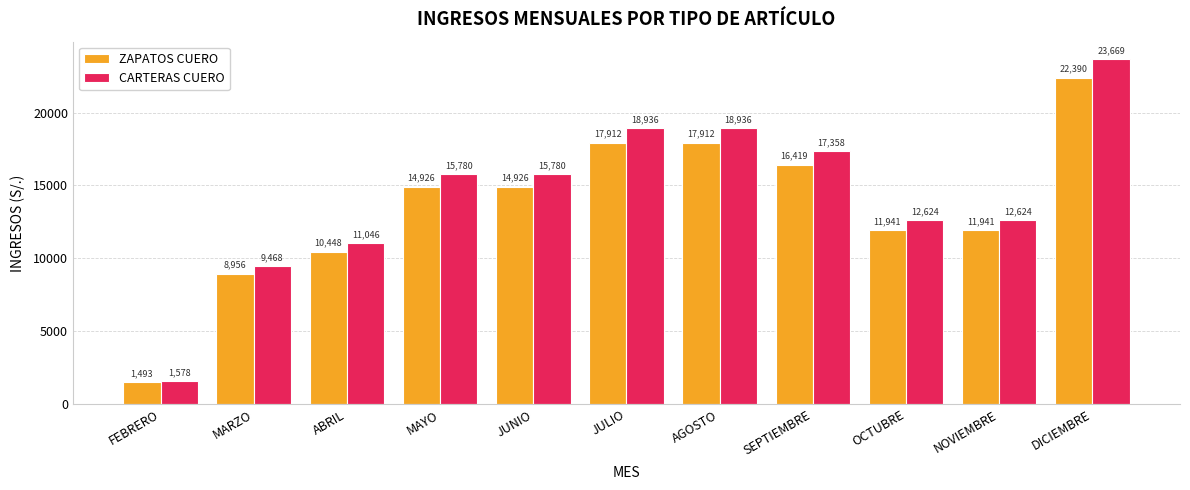

What is the sum of all ZAPATOS CUERO values?

149263.4